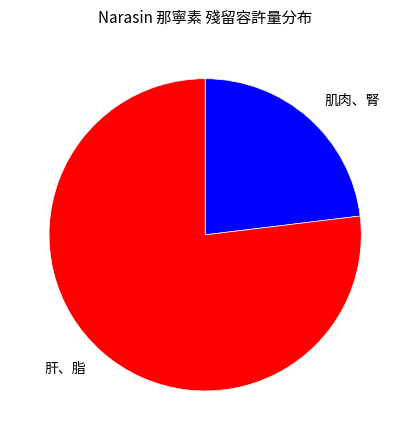

Rank the categories by value from lowest to highest.

肌肉、腎, 肝、脂